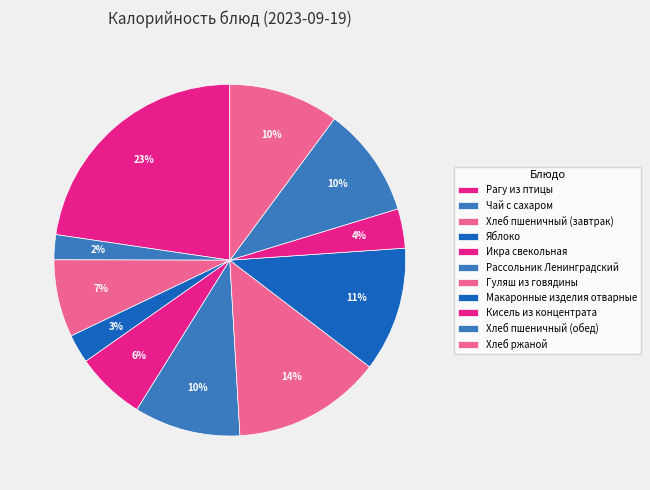

Which slice is the smallest?

Чай с сахаром